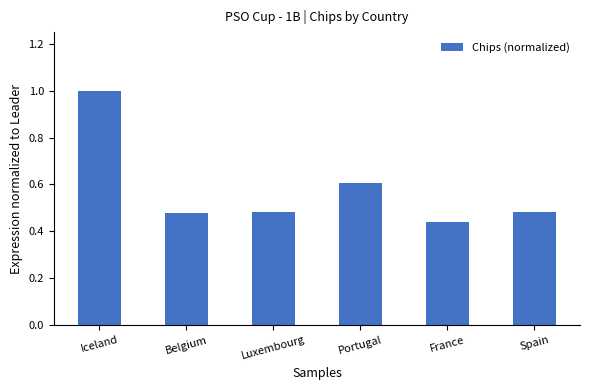

The value at France is 0.7. True or false?

False